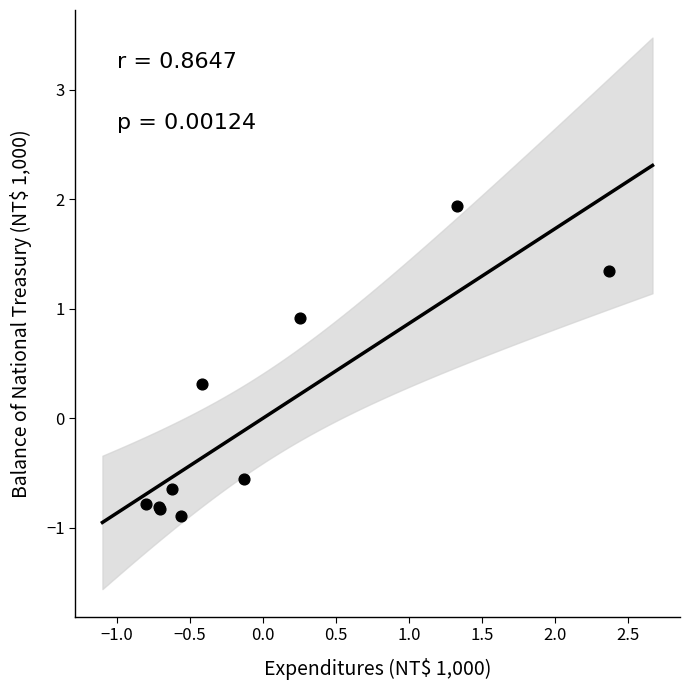

What Y value in the scatter plot is closest to 0?

0.3